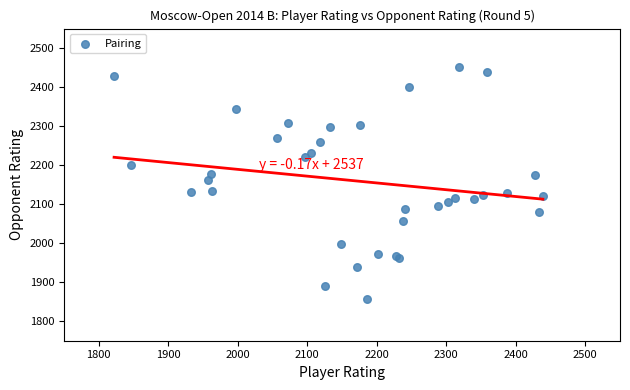

What Y value in the scatter plot is closest to 2154?

2162